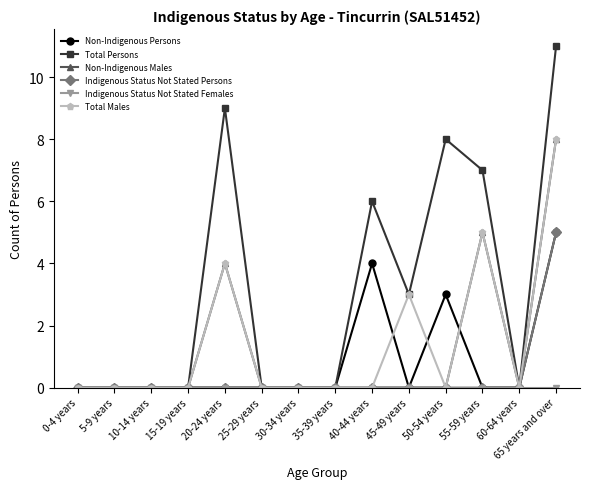

What is the total value across all series at 65 years and over?

37